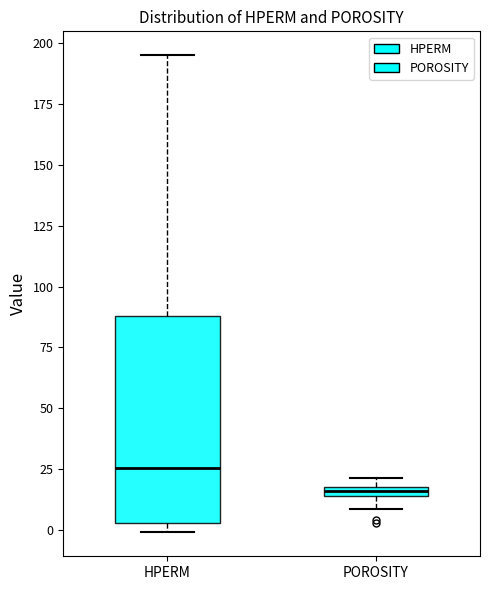

Where is the lower edge of the box for POROSITY on the y-axis? The values are not printed on the chart, so give them approximately, as read against the axis.

15